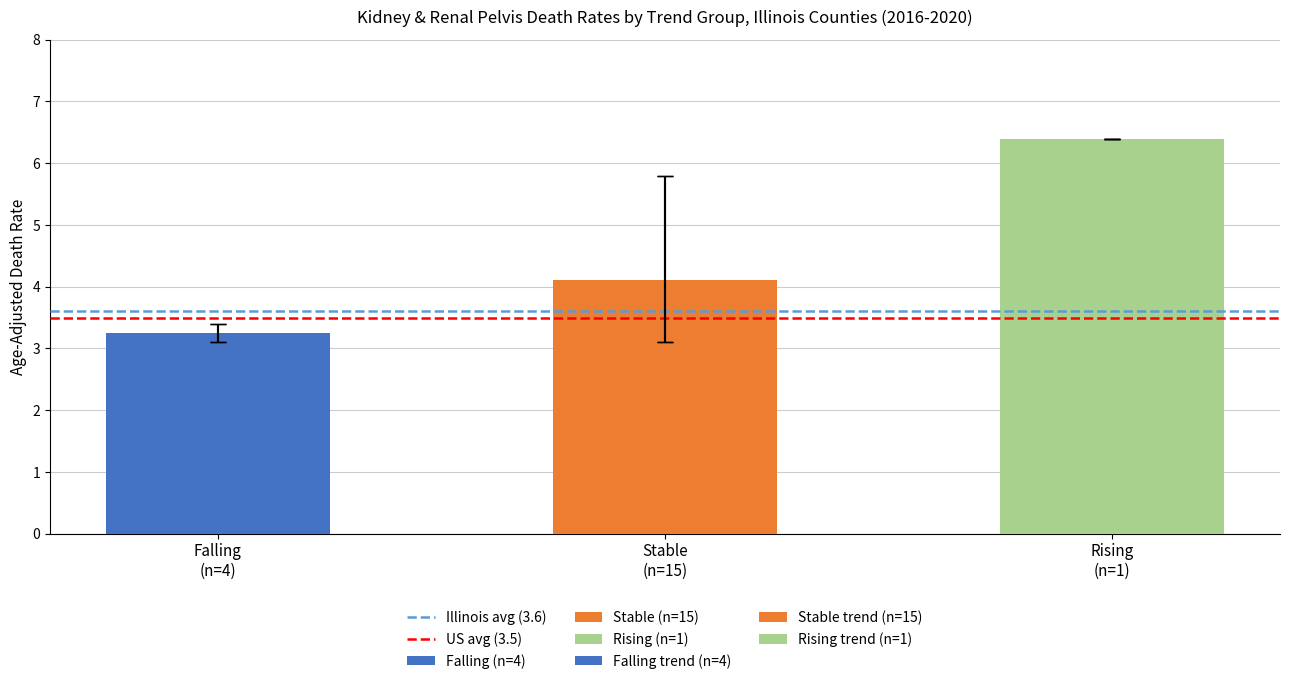

How many bars are there in each group?

6